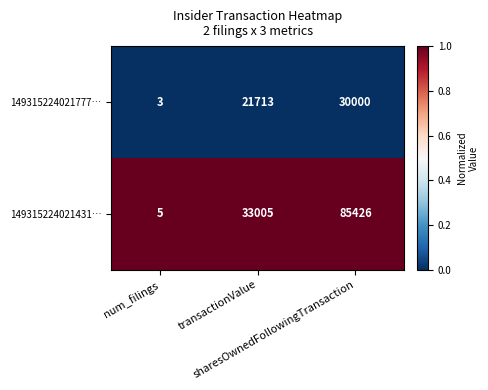

What is the sum of all 149315224021777… values?

51716